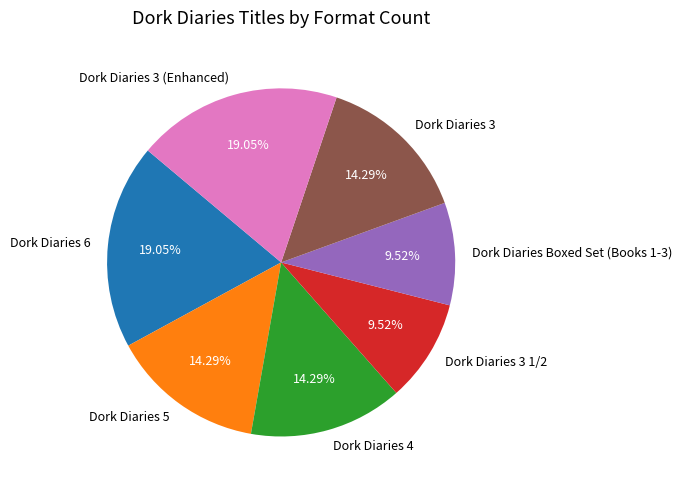

True or false: Dork Diaries 6 accounts for 19% of the total.

True